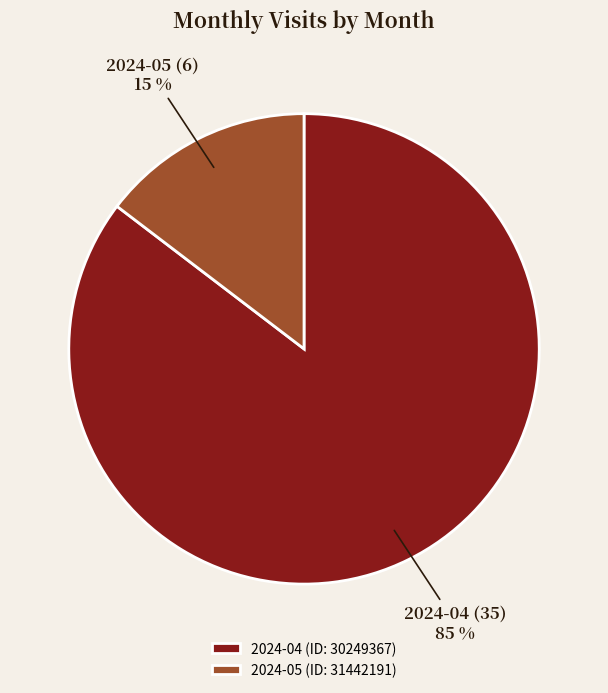

Is it true that 2024-04 (ID: 30249367) is 79% of the pie?

False